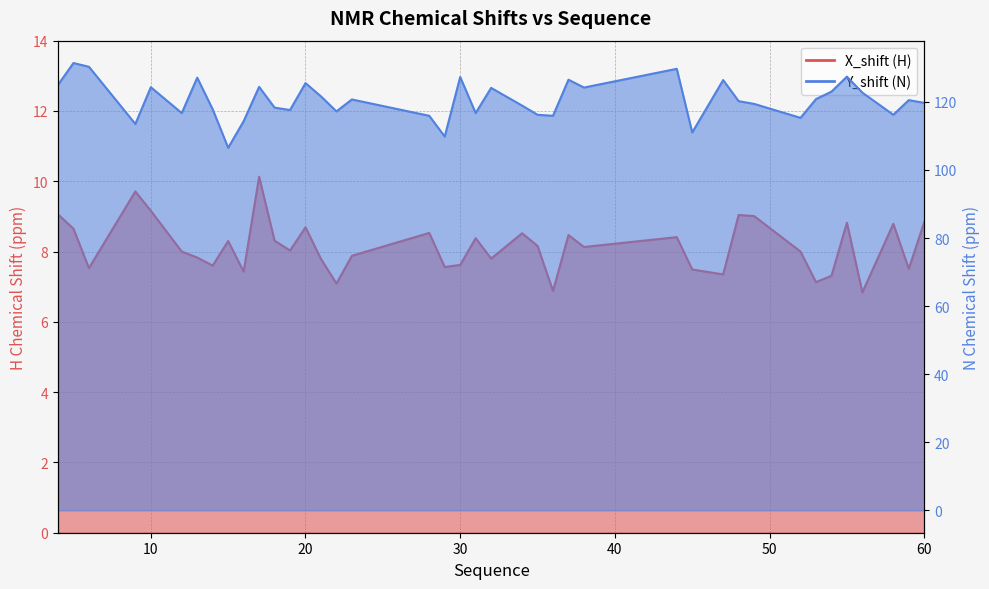

Read the X_shift value at 48.

9.0